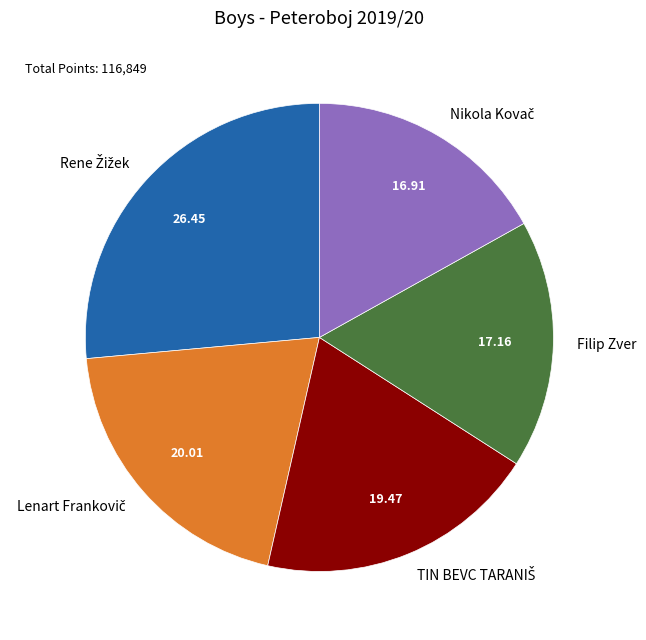

Is there any slice that represents more than half of the pie?

No